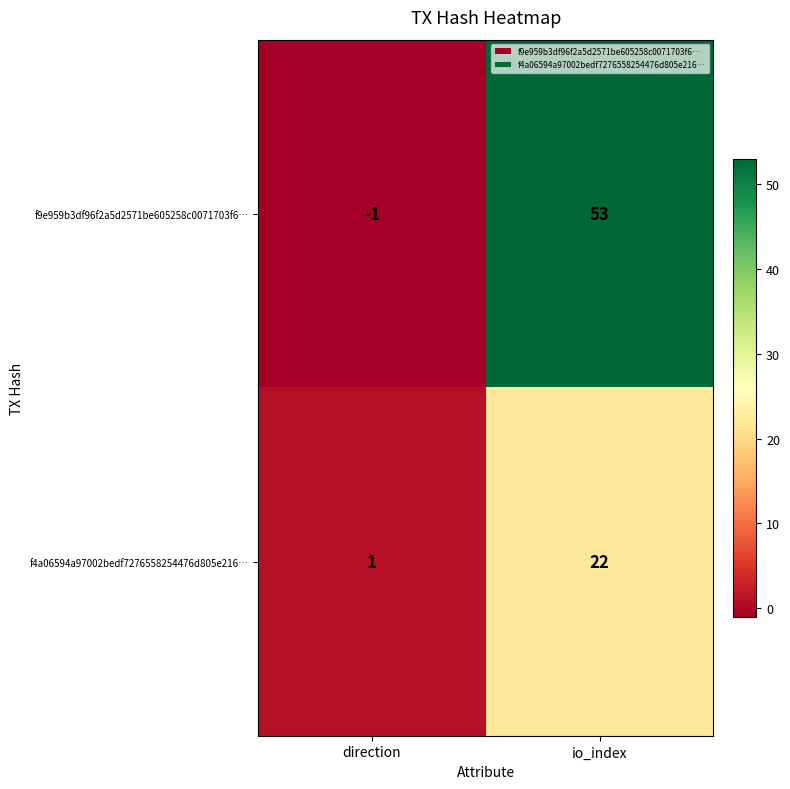

Count the number of categories in the chart.

2